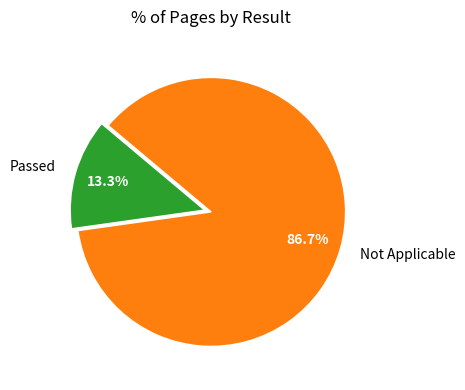

To the nearest percent, what is the combined percentage of Not Applicable and Passed?

100%